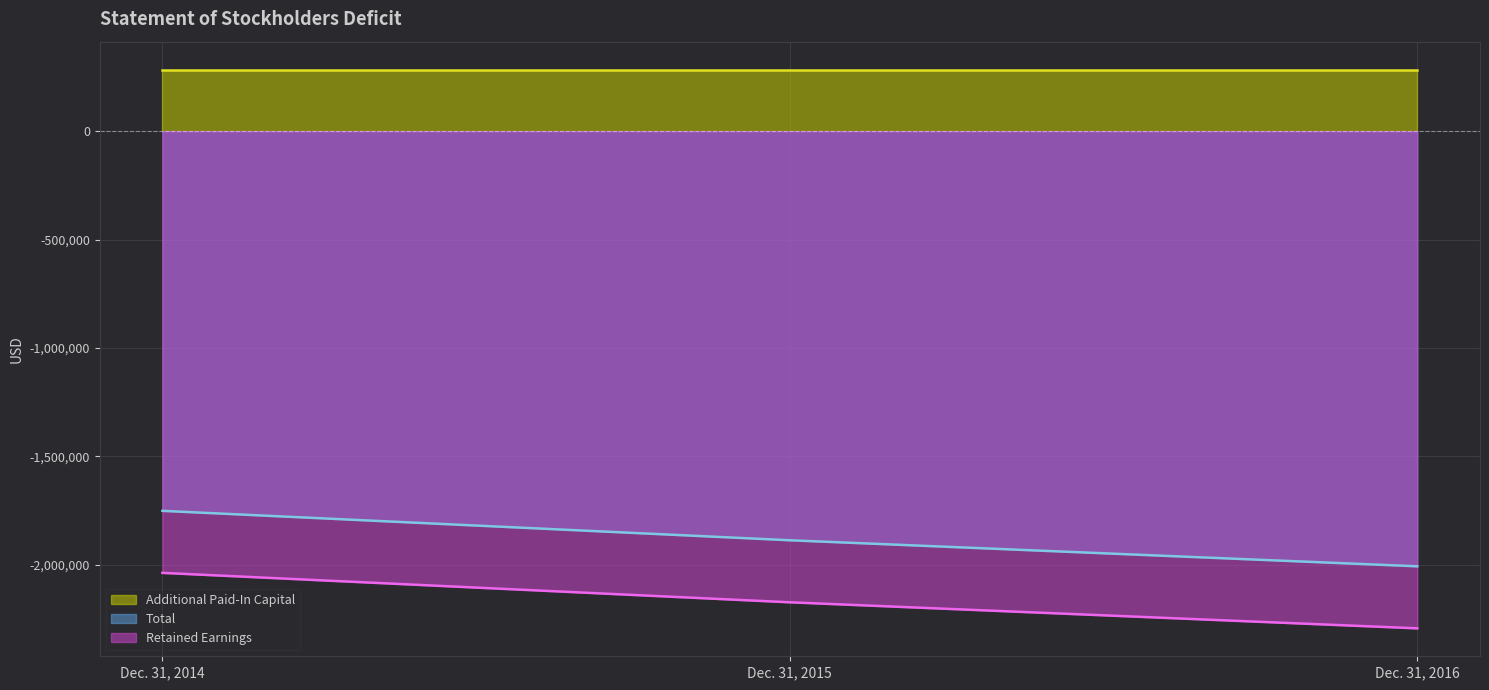

Is it true that Retained Earnings (line) equals -3543430 at Dec. 31, 2016?

False